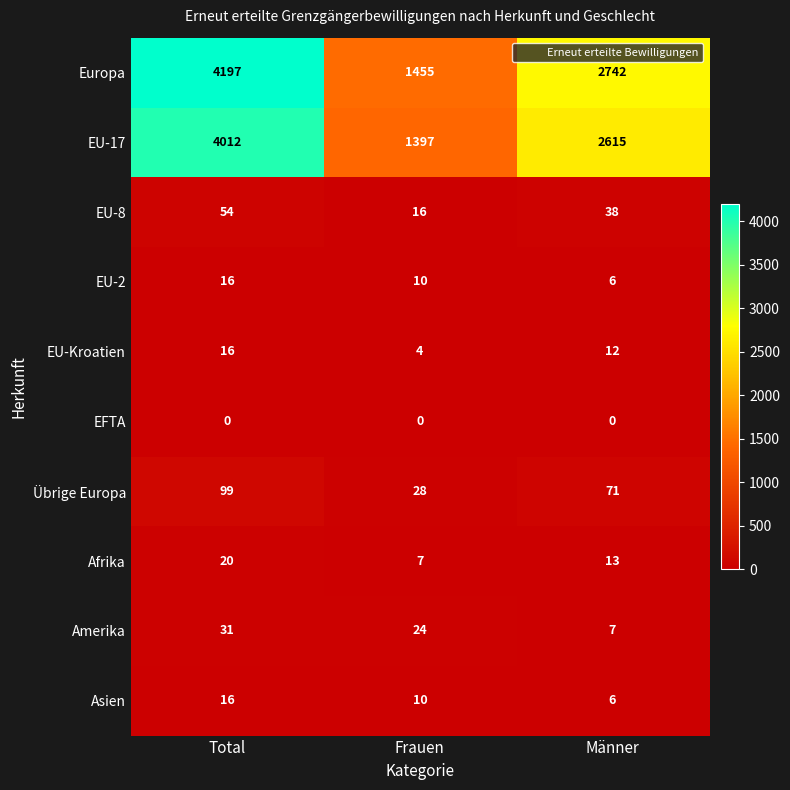

What is the maximum value for EU-2?

16